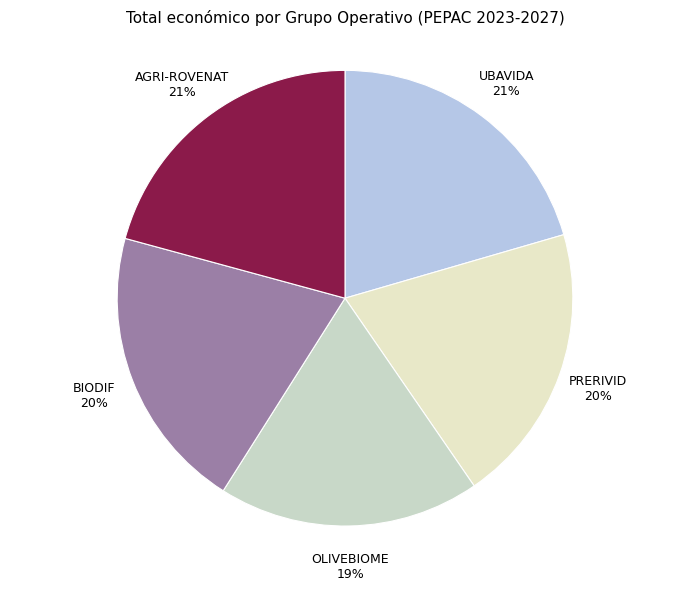

What is the smallest slice in the pie chart?

OLIVEBIOME